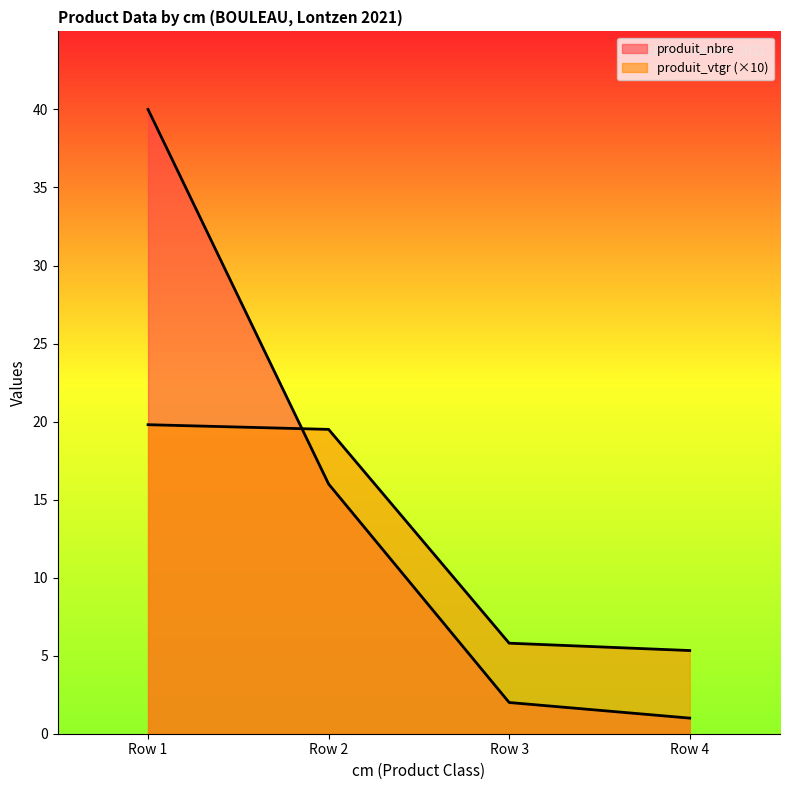

The produit_vtgr series shows 1.4 at Row 4. True or false?

False